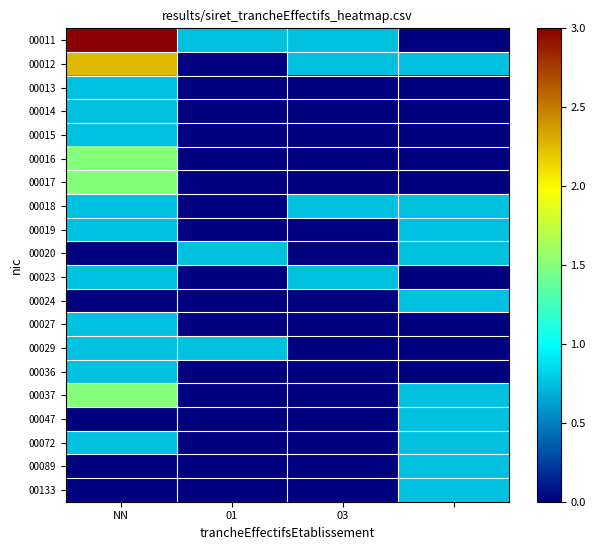

Reading right to left, what are all the values shown in this chart?

00011: 0.0	0.8	0.8	3.0
00012: 0.8	0.8	0.0	2.2
00013: 0.0	0.0	0.0	0.8
00014: 0.0	0.0	0.0	0.8
00015: 0.0	0.0	0.0	0.8
00016: 0.0	0.0	0.0	1.5
00017: 0.0	0.0	0.0	1.5
00018: 0.8	0.8	0.0	0.8
00019: 0.8	0.0	0.0	0.8
00020: 0.8	0.0	0.8	0.0
00023: 0.0	0.8	0.0	0.8
00024: 0.8	0.0	0.0	0.0
00027: 0.0	0.0	0.0	0.8
00029: 0.0	0.0	0.8	0.8
00036: 0.0	0.0	0.0	0.8
00037: 0.8	0.0	0.0	1.5
00047: 0.8	0.0	0.0	0.0
00072: 0.8	0.0	0.0	0.8
00089: 0.8	0.0	0.0	0.0
00133: 0.8	0.0	0.0	0.0